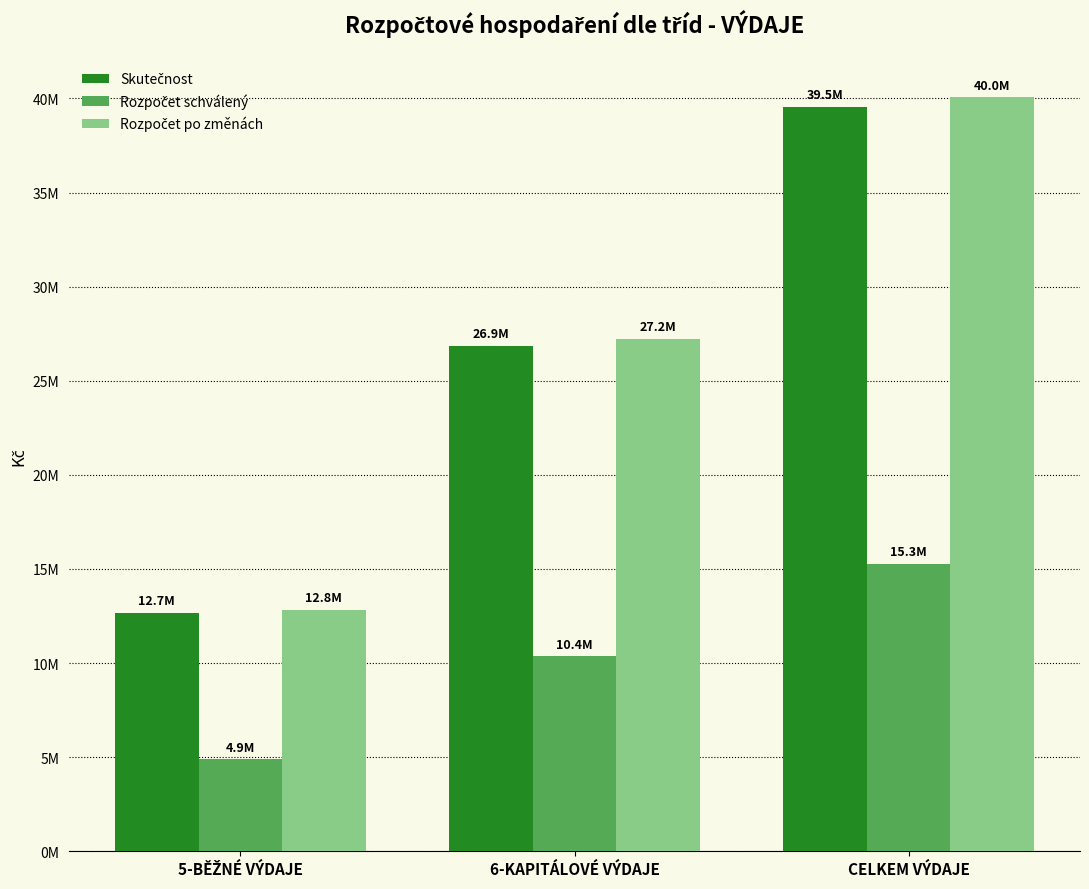

Is it true that Rozpočet schválený equals 1413983.9 at 5-BĚŽNÉ VÝDAJE?

False